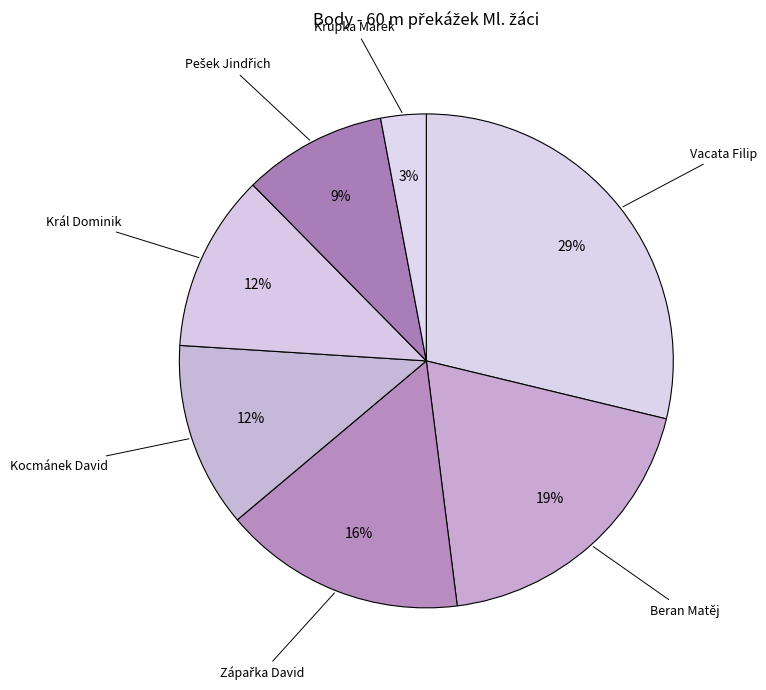

Rank the categories by value from lowest to highest.

Krupka Marek, Pešek Jindřich, Král Dominik, Kocmánek David, Zápařka David, Beran Matěj, Vacata Filip